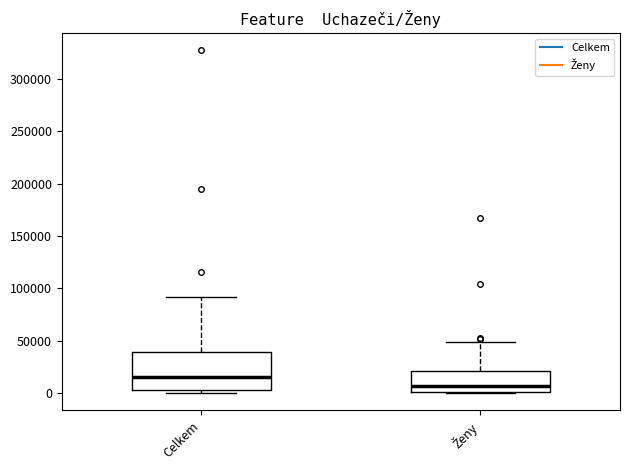

Where is the upper edge of the box for Ženy on the y-axis? The values are not printed on the chart, so give them approximately, as read against the axis.

20000